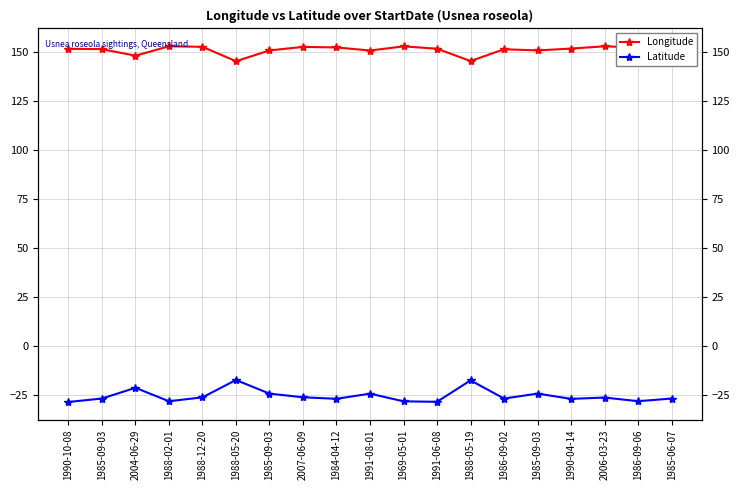

Is this an area chart (filled region under the line)?

No